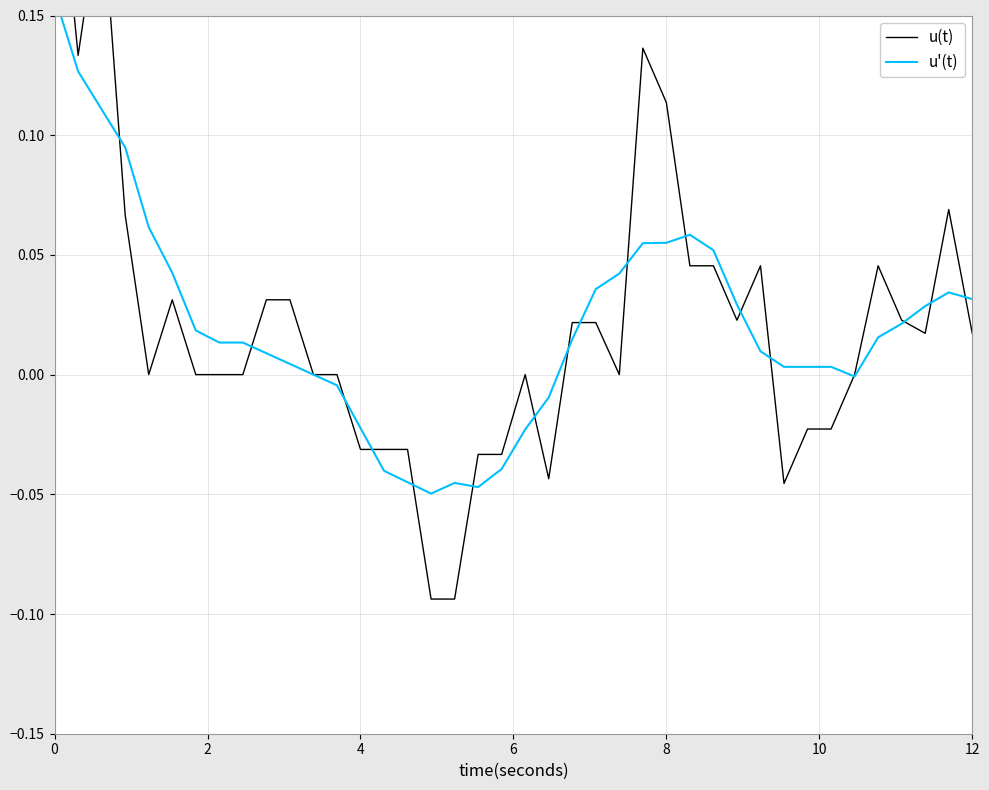

After their last crossing, which series has the higher values: u'(t) or u(t)?

u'(t)